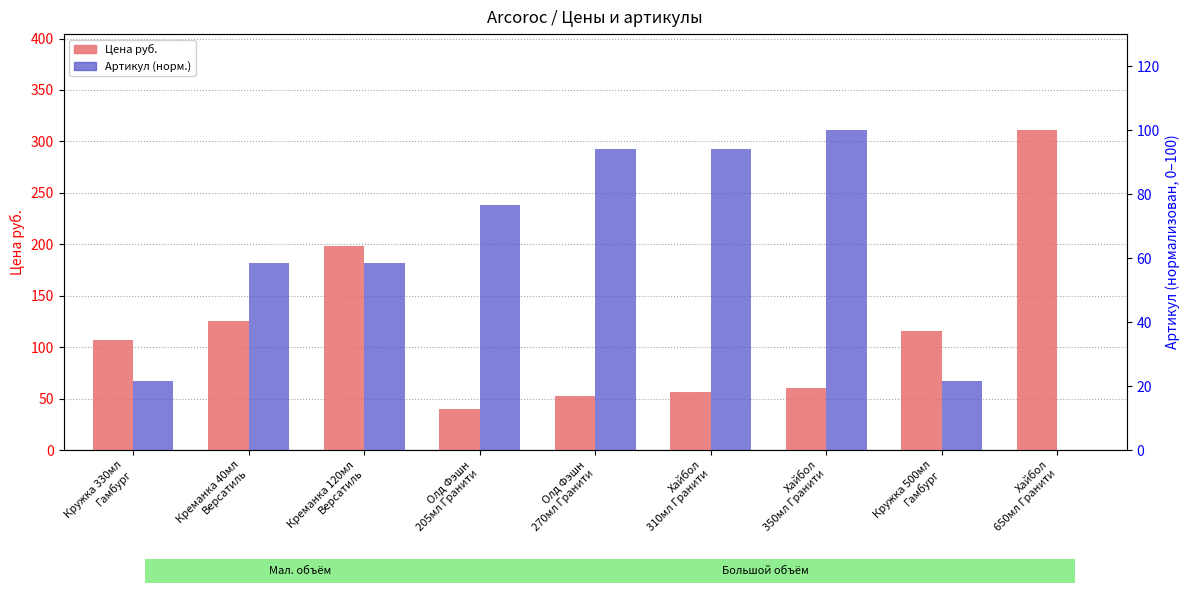

The value of Артикул (норм.) at Олд Фэшн
205мл Гранити is 76.7. True or false?

True